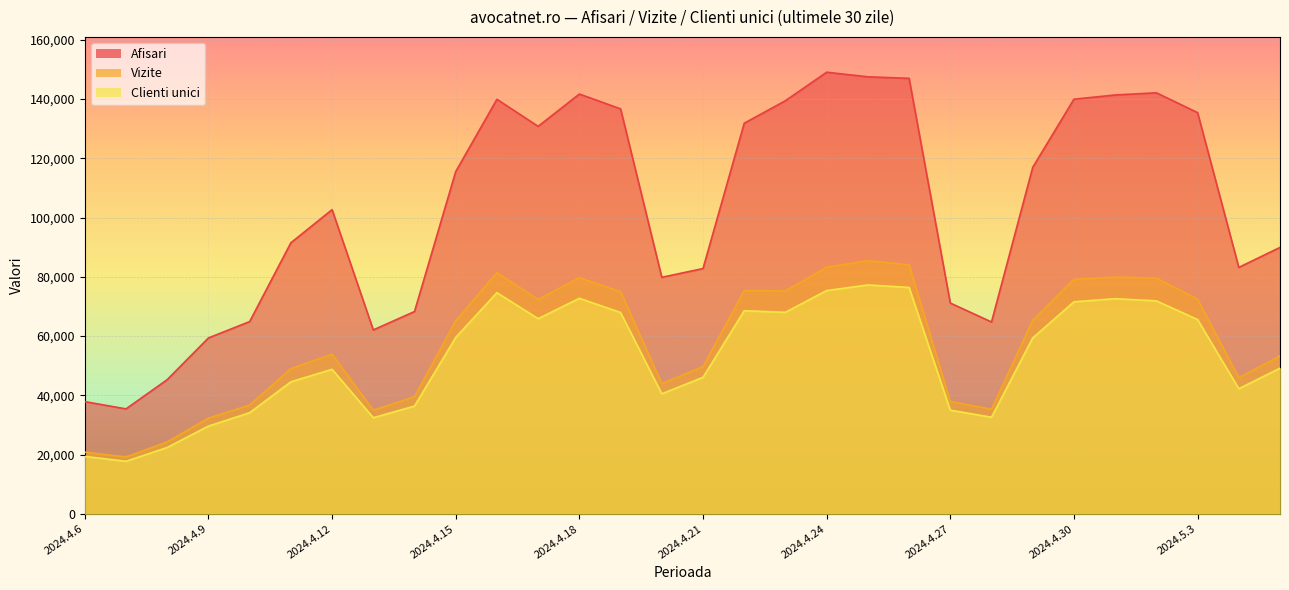

Where is Clienti unici nearest to the value 47511?

2024.4.12